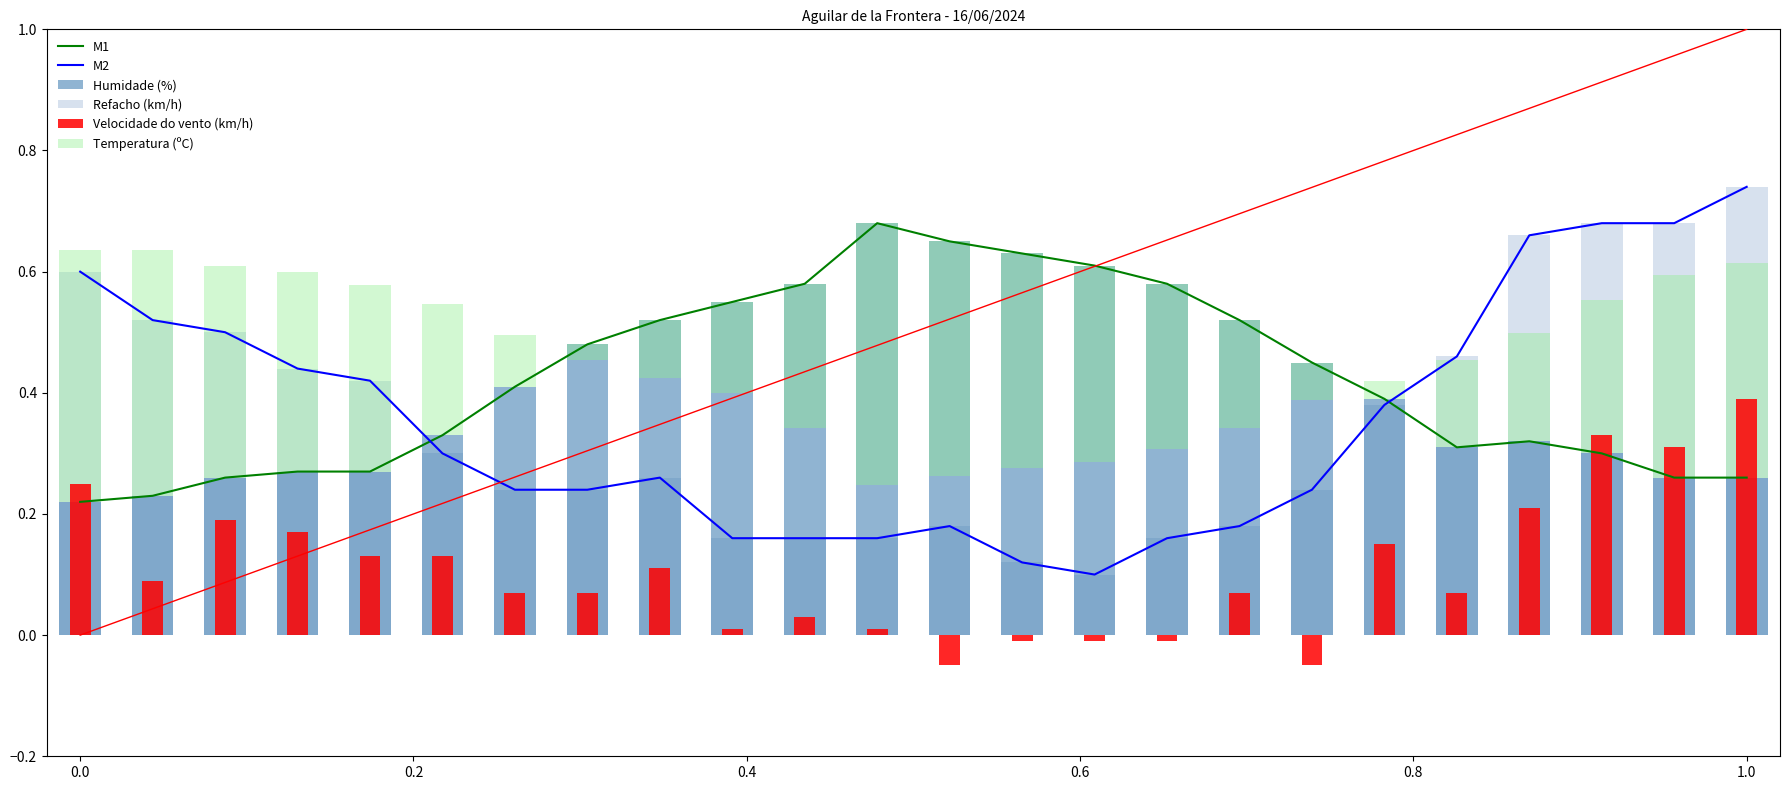

Rank the series at 0.0 from highest to lowest value.

M2, Refacho (km/h), Temperatura (ºC), Velocidade do vento (km/h), M1, Humidade (%)